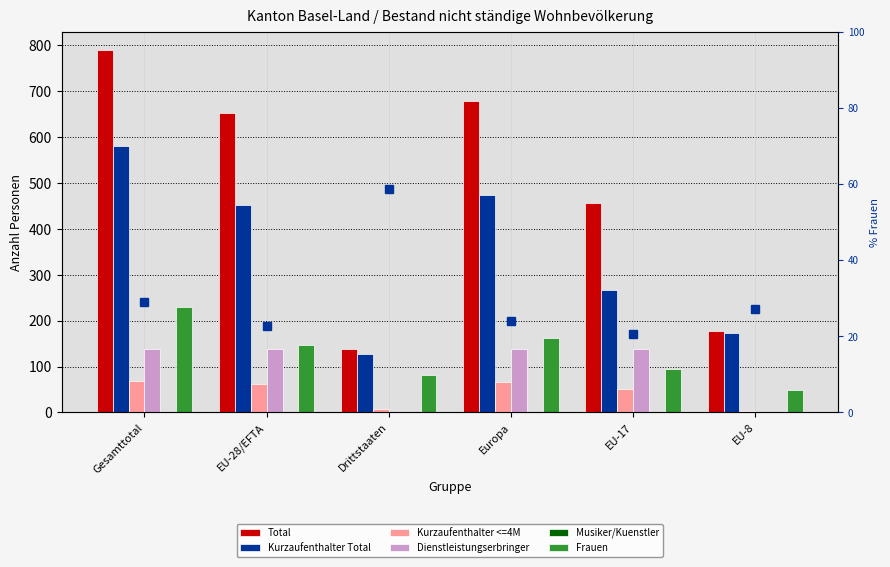

Is it true that Musiker/Kuenstler equals 0 at Drittstaaten?

False